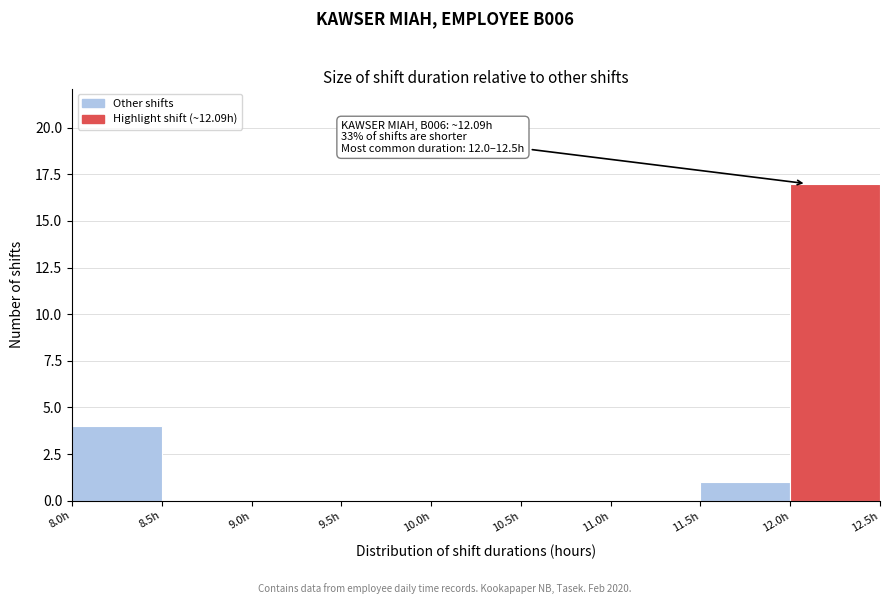

Which range on the x-axis has the tallest bar?

12.0 to 12.5